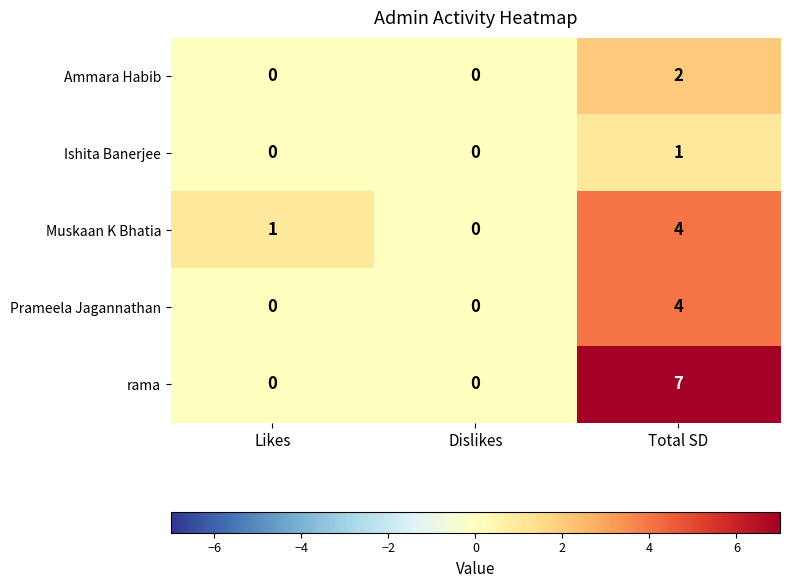

Which series has the largest range (max minus min)?

rama